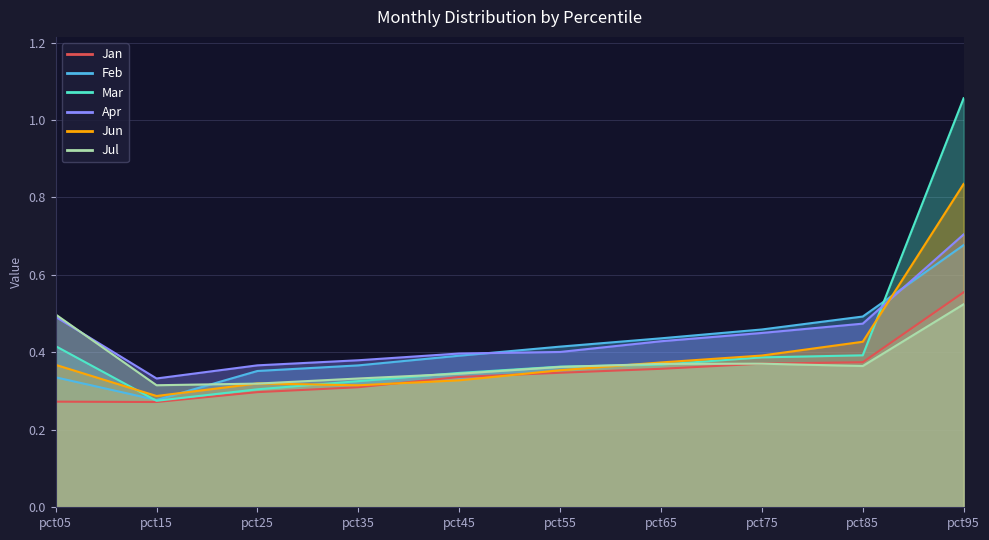

Reading left to right, transcribe all the data shown in this chart.

Jan: 0.3	0.3	0.3	0.3	0.3	0.3	0.4	0.4	0.4	0.6
Feb: 0.3	0.3	0.4	0.4	0.4	0.4	0.4	0.5	0.5	0.7
Mar: 0.4	0.3	0.3	0.3	0.3	0.4	0.4	0.4	0.4	1.1
Apr: 0.5	0.3	0.4	0.4	0.4	0.4	0.4	0.5	0.5	0.7
Jun: 0.4	0.3	0.3	0.3	0.3	0.4	0.4	0.4	0.4	0.8
Jul: 0.5	0.3	0.3	0.3	0.3	0.4	0.4	0.4	0.4	0.5